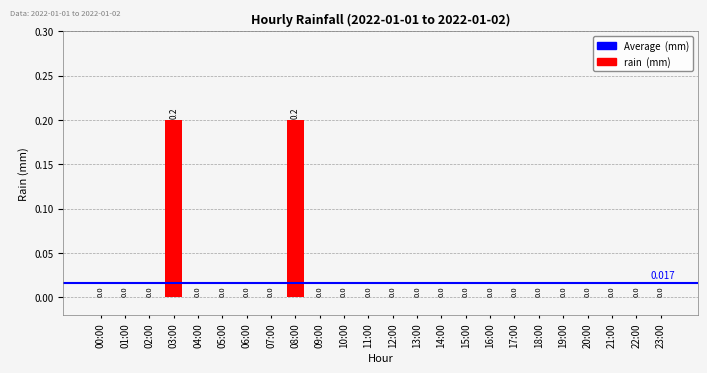

How many positive values are there?

2